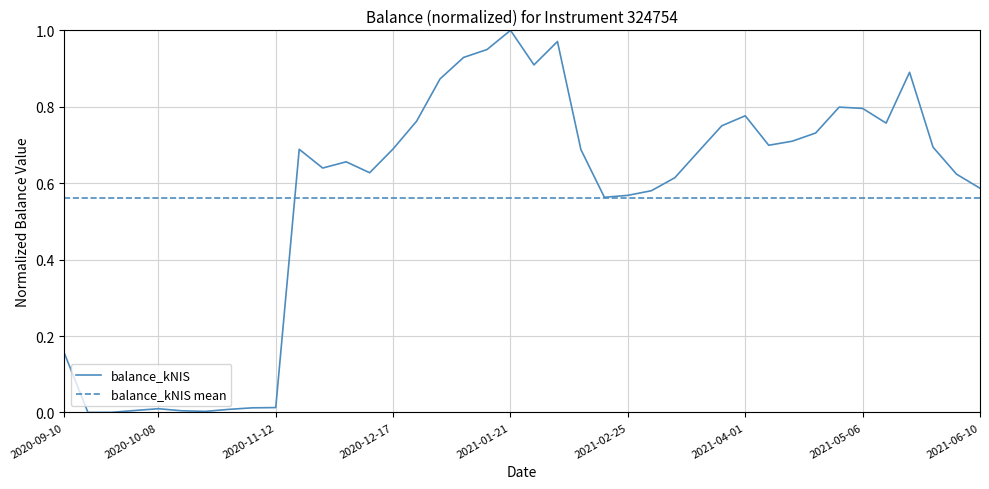

At which category does the data reach its first local valley?

2020-09-17